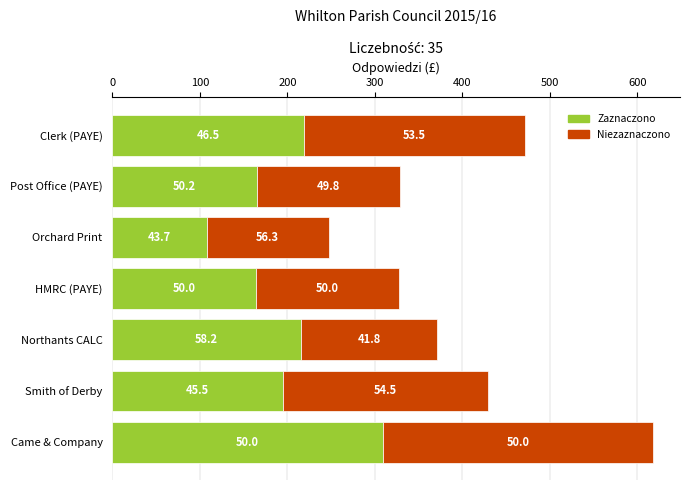

Which series has the largest total across all categories?

Niezaznaczono